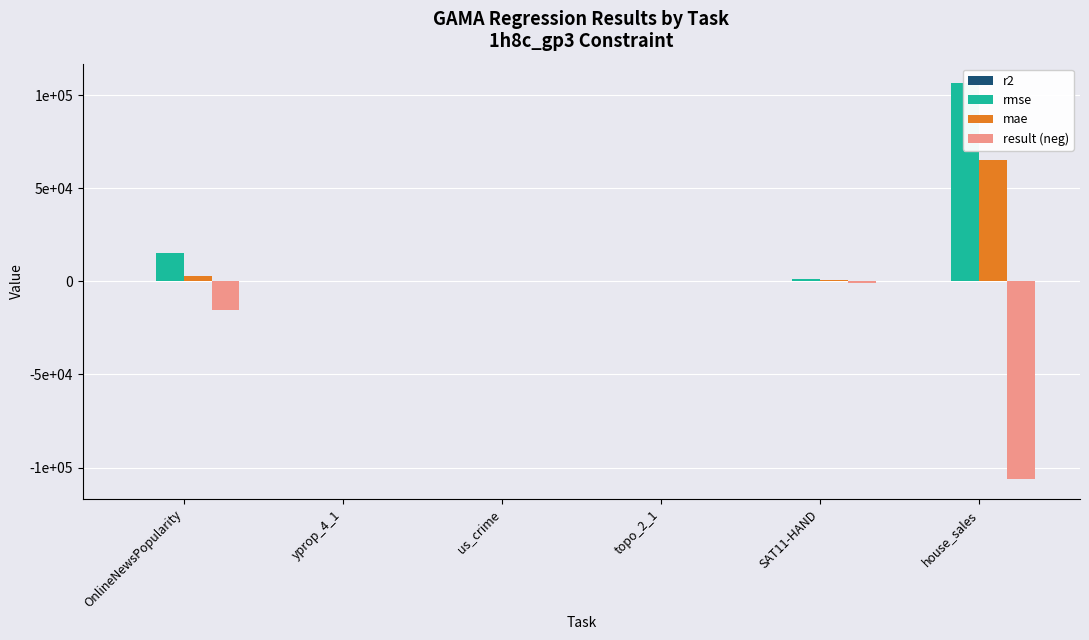

How many bars are there in total?

24